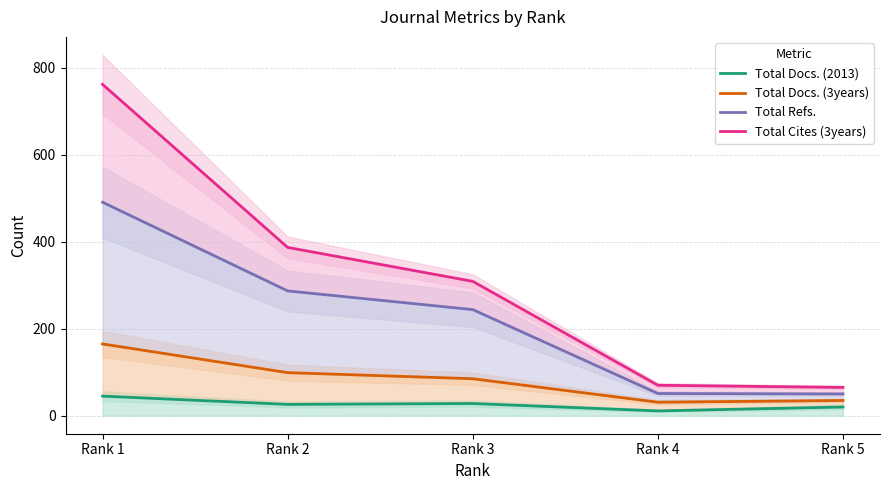

What is the total value across all series at Rank 2?

799